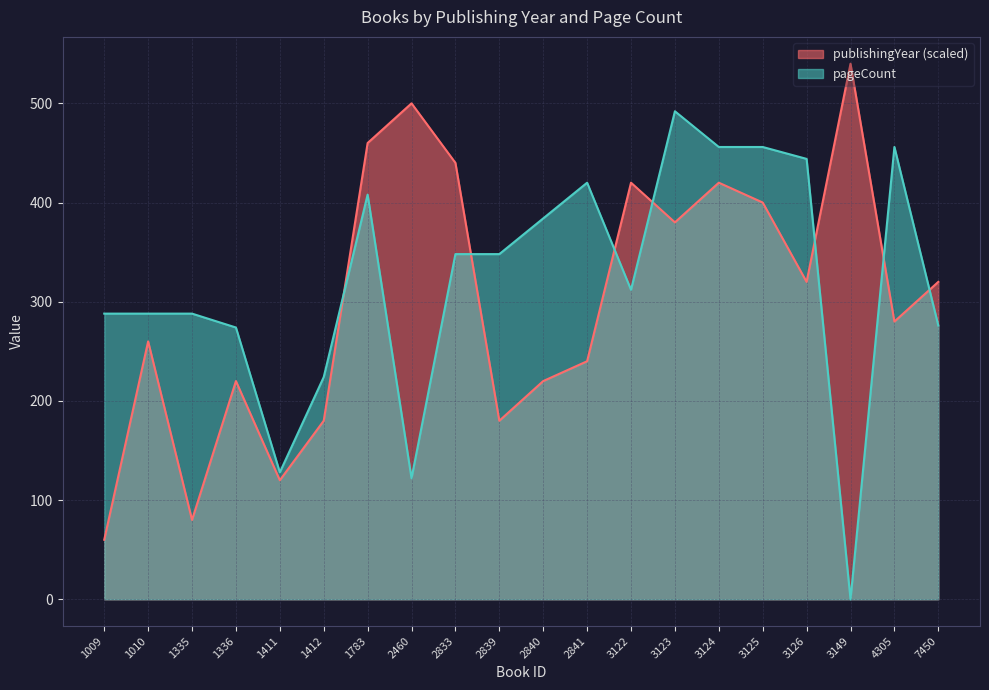

In pageCount, how many points are higher than both neighbors (excluding endpoints)?

4